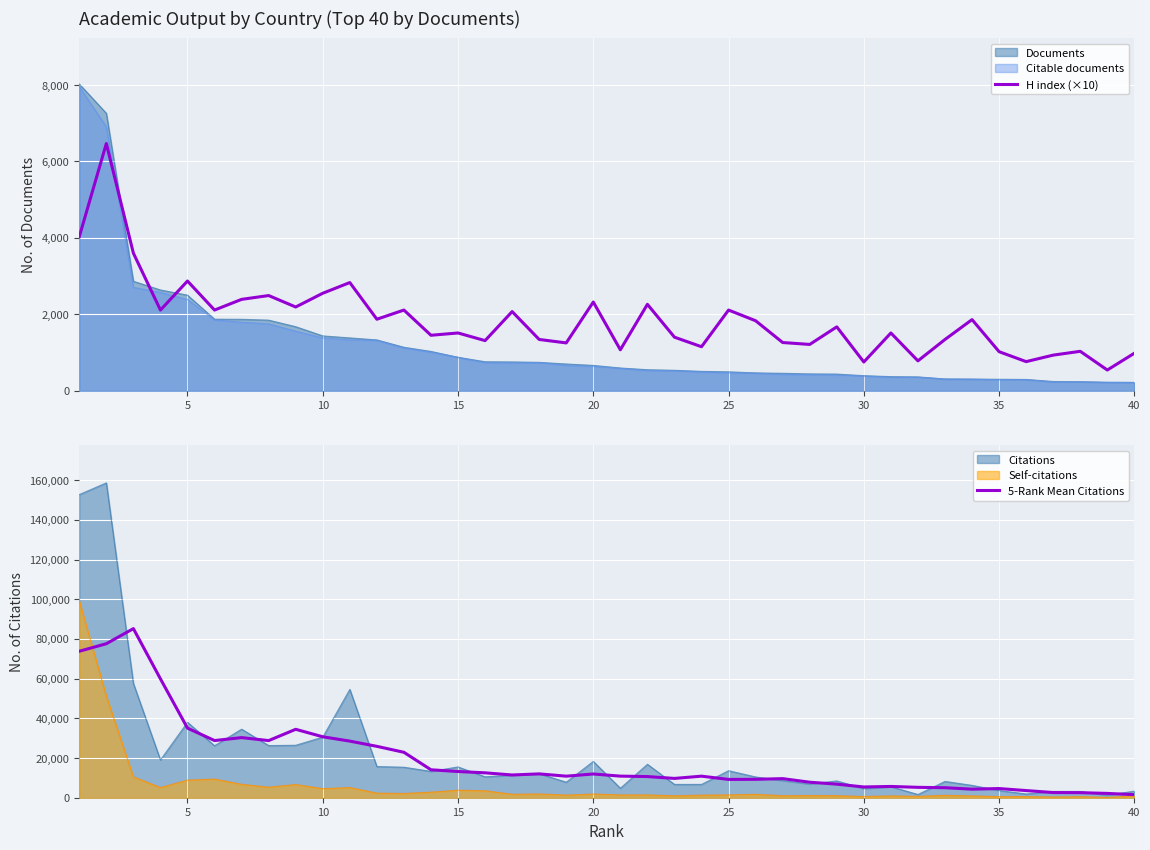

True or false: 5-Rank Mean Citations and H index (×10) cross at least once.

False